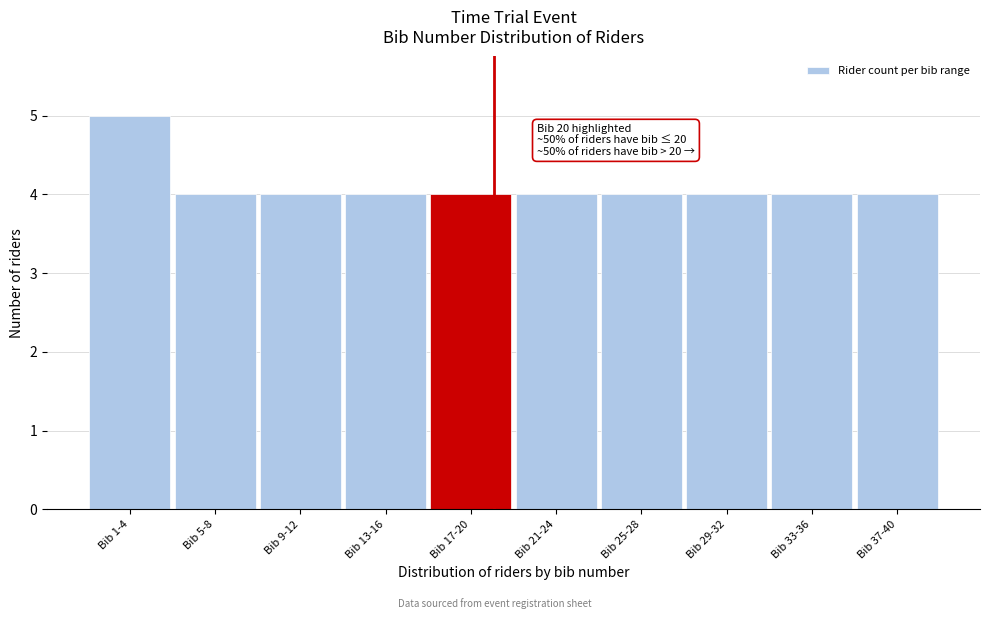

Reading right to left, list all the values displayed in this chart.

Bib 37-40=4	Bib 33-36=4	Bib 29-32=4	Bib 25-28=4	Bib 21-24=4	Bib 17-20=4	Bib 13-16=4	Bib 9-12=4	Bib 5-8=4	Bib 1-4=5